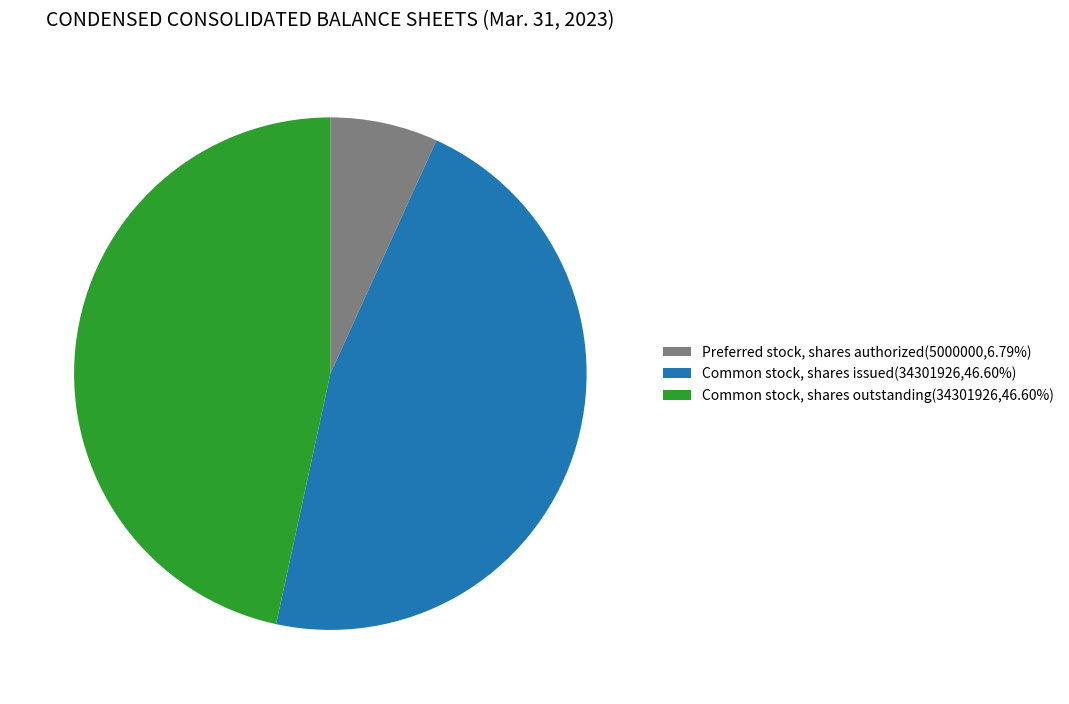

Is there any slice that represents more than half of the pie?

No